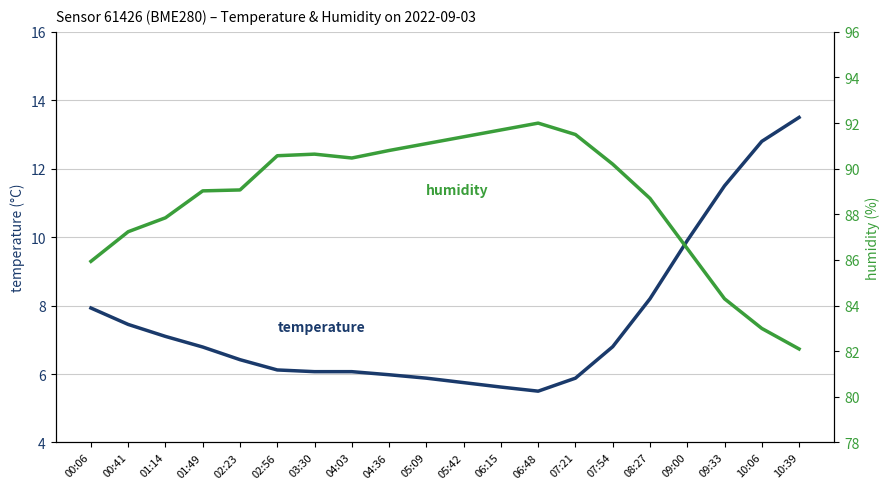

What is the average value of the humidity series?

88.7